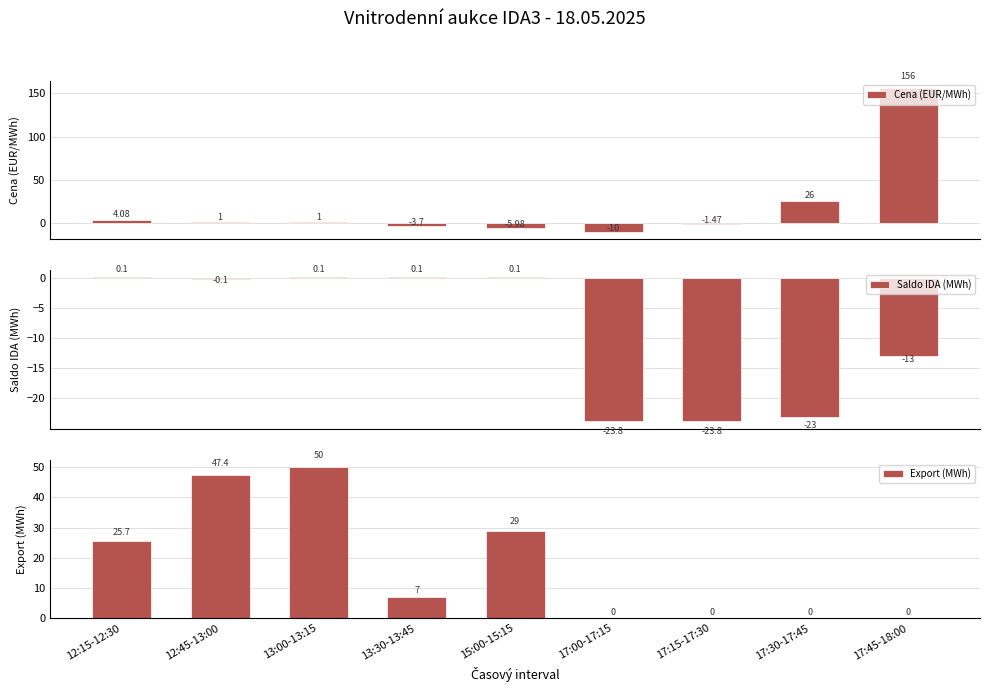

What is the average value of the Export (MWh) series?

17.7